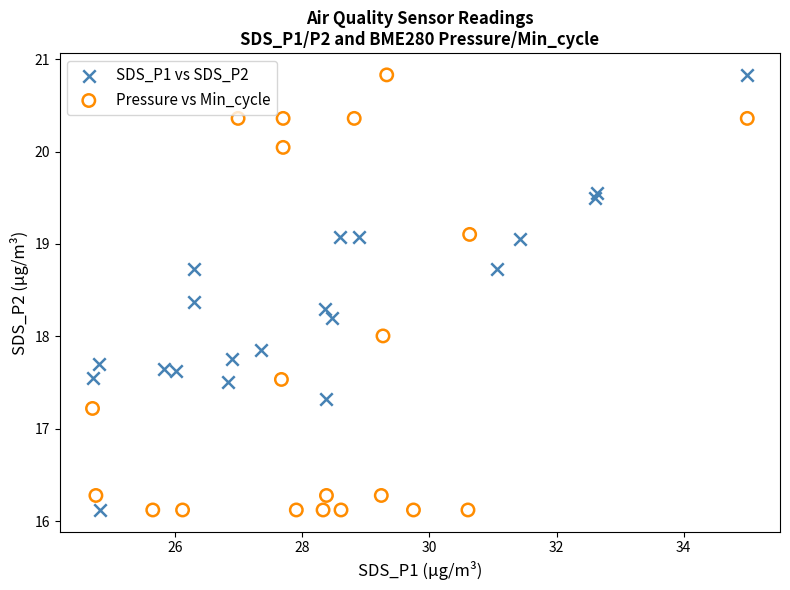

What are all the series names shown in the legend?

SDS_P1 vs SDS_P2, Pressure vs Min_cycle